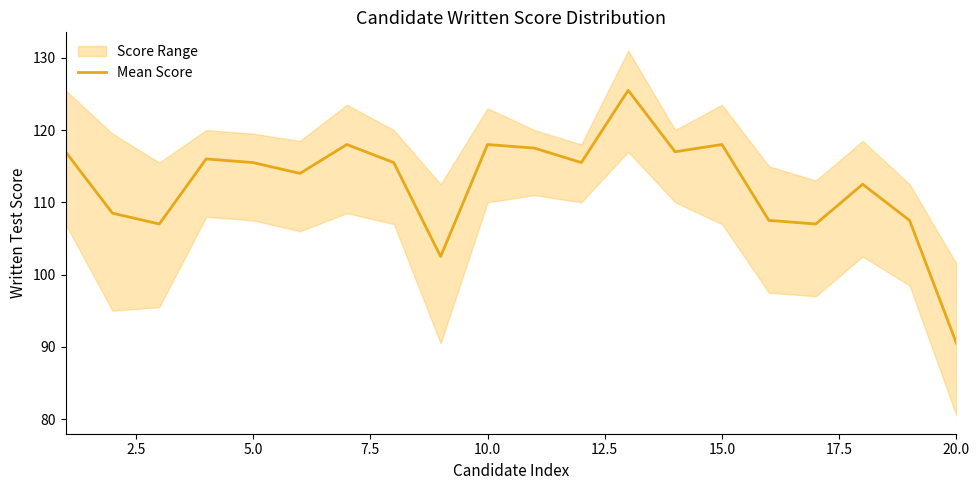

True or false: Mean Score has a value of 118.0 at 15.0.

True